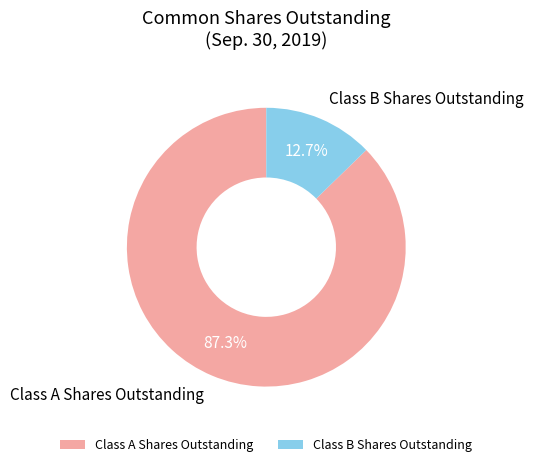

Approximately how many times larger is the value at Class A Shares Outstanding compared to Class B Shares Outstanding?

6.9